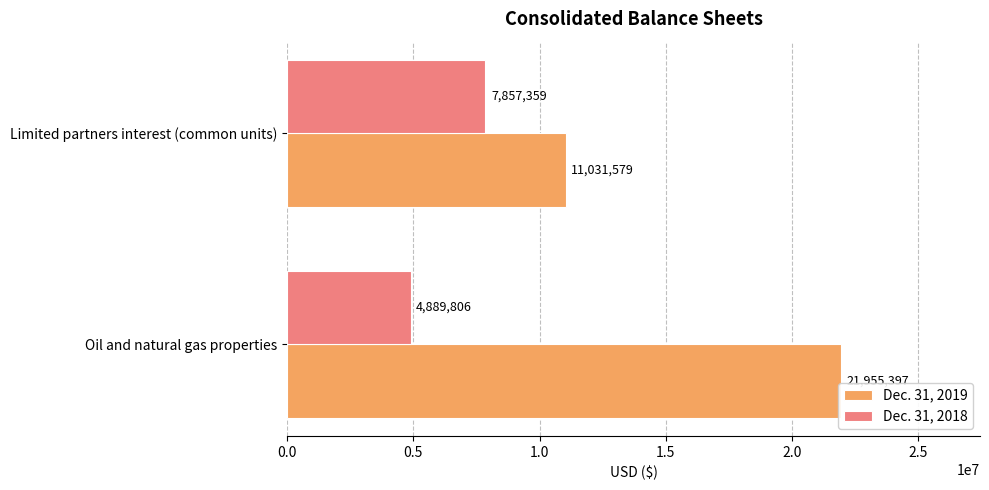

Count the number of categories in the chart.

2